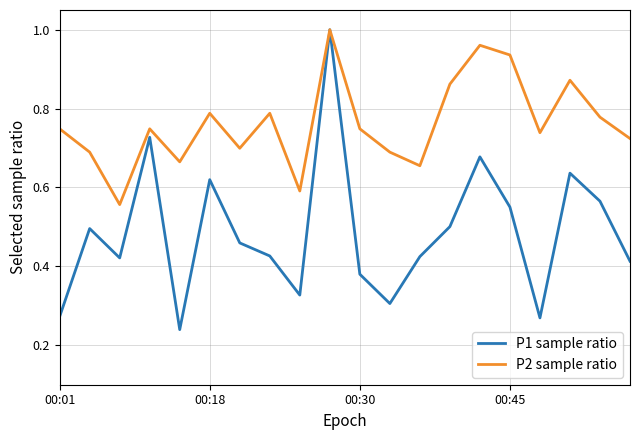

Which series has the largest total across all categories?

P2 sample ratio